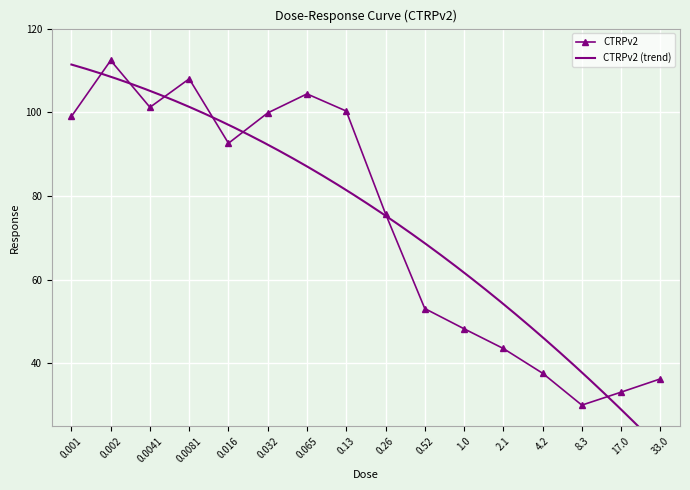

What is the label of the 9th point from the left?

0.26